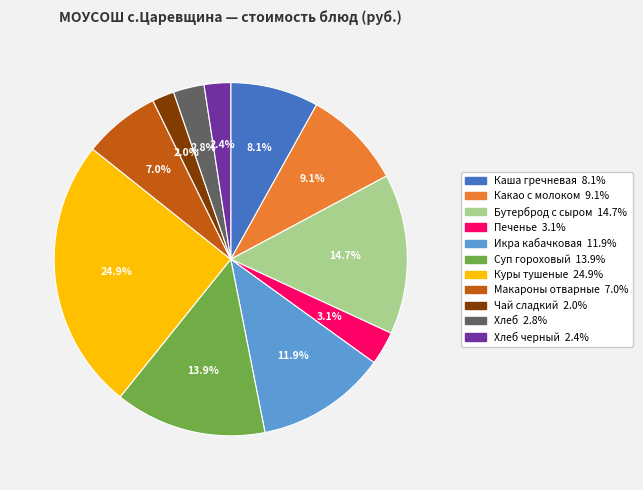

Is there any slice that represents more than half of the pie?

No